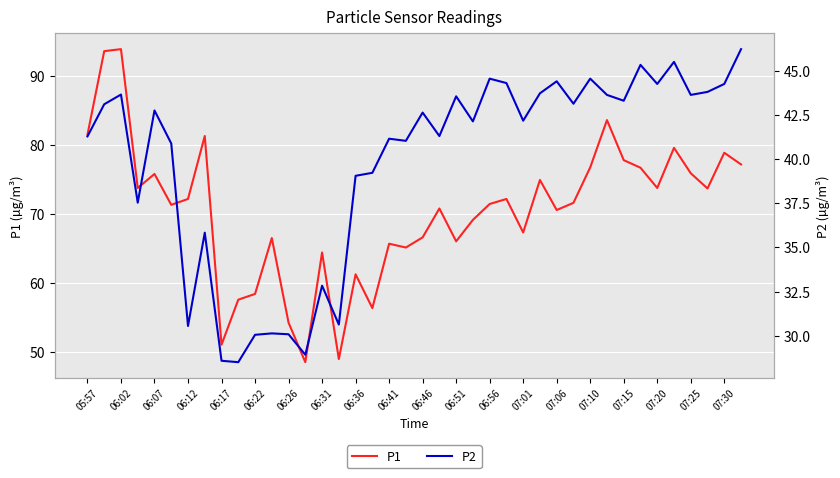

What is the lowest value of the P1 series?

48.5